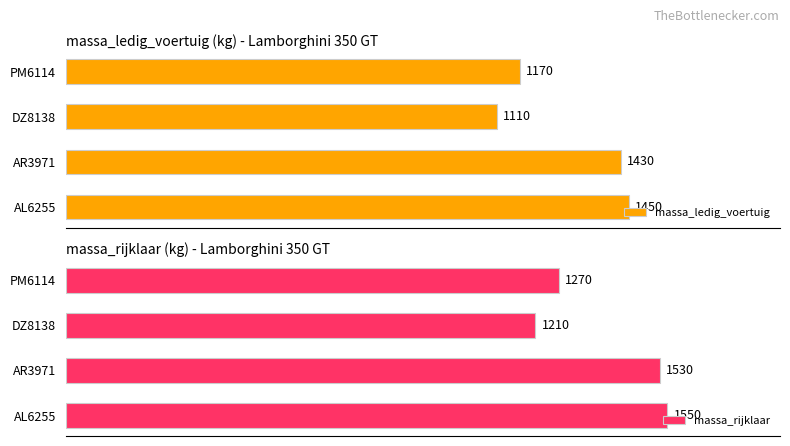

Which category has the lowest value in the massa_ledig_voertuig series?

DZ8138